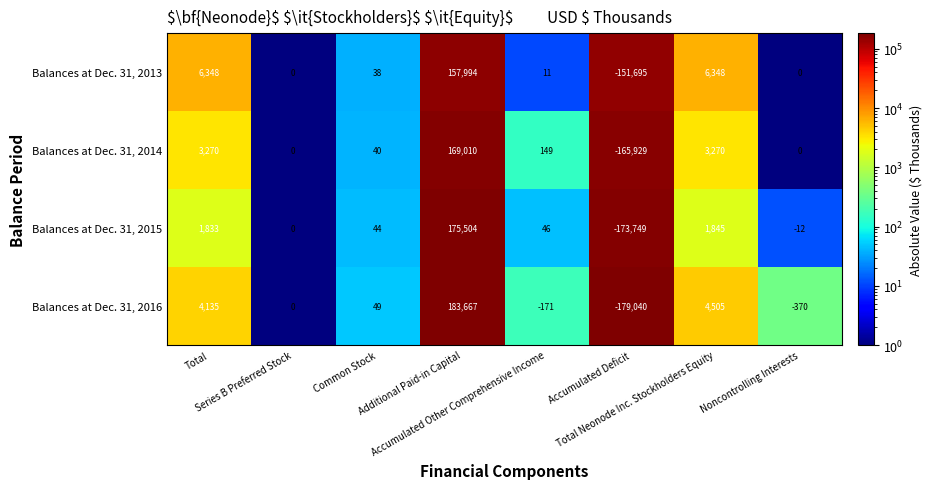

How many data points in Balances at Dec. 31, 2015 are less than 46?

4